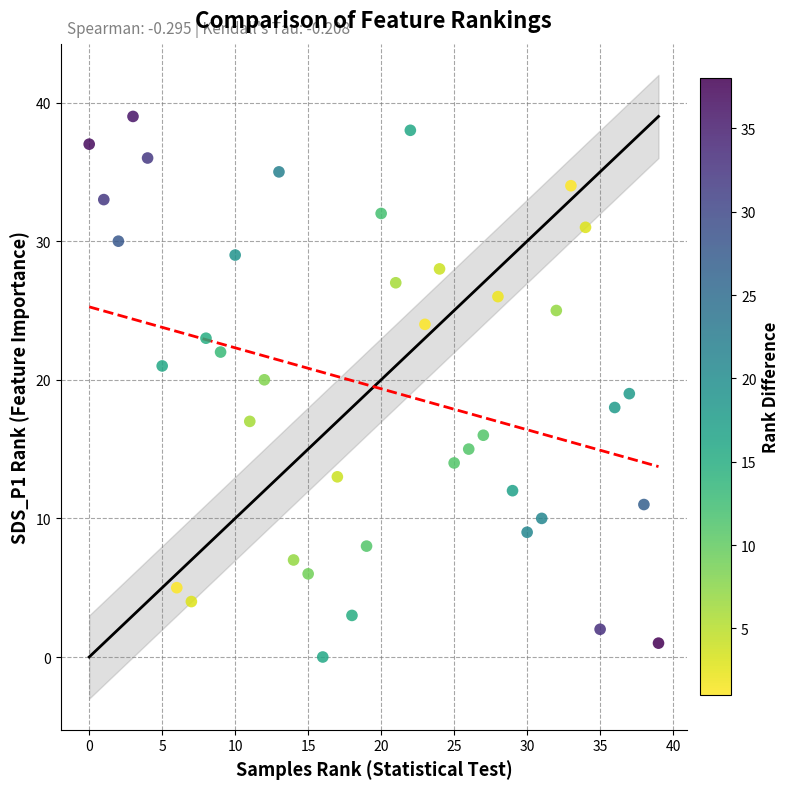

What is the range of X values (max minus min)?

39